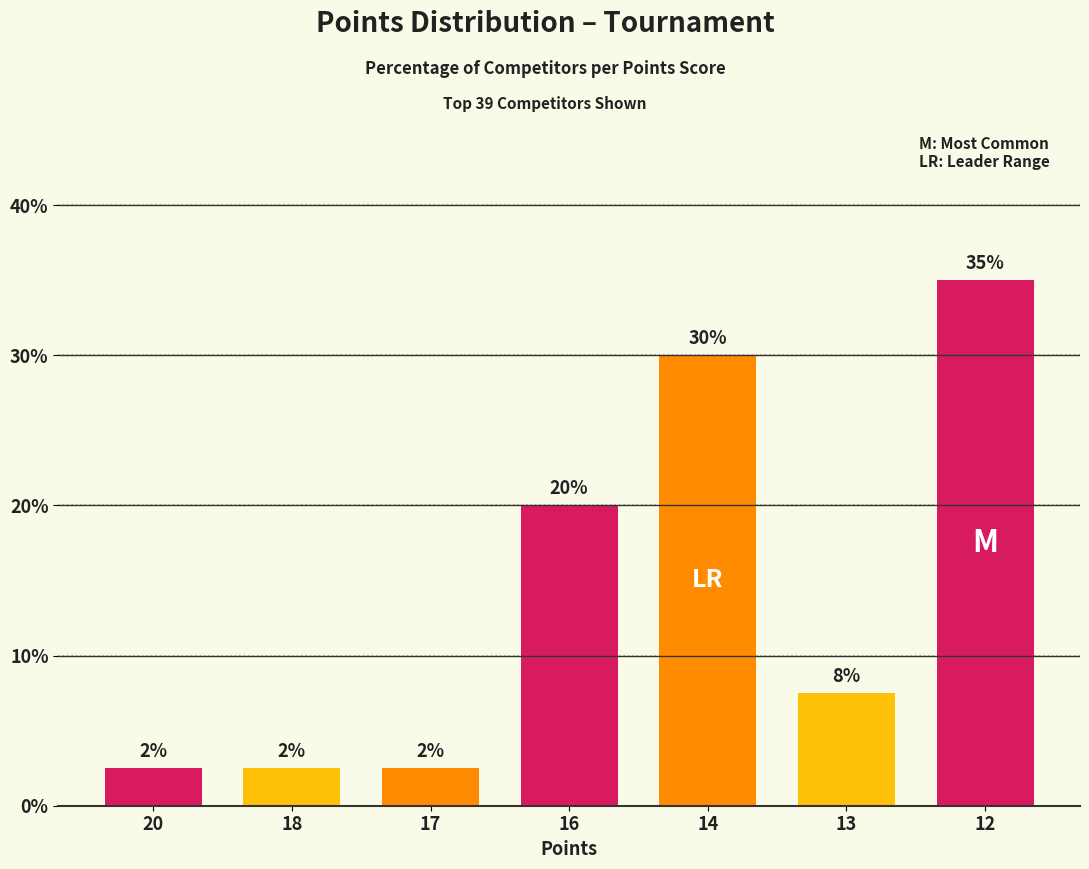

Reading left to right, what are all the values shown in this chart?

2.5	2.5	2.5	20.0	30.0	7.5	35.0